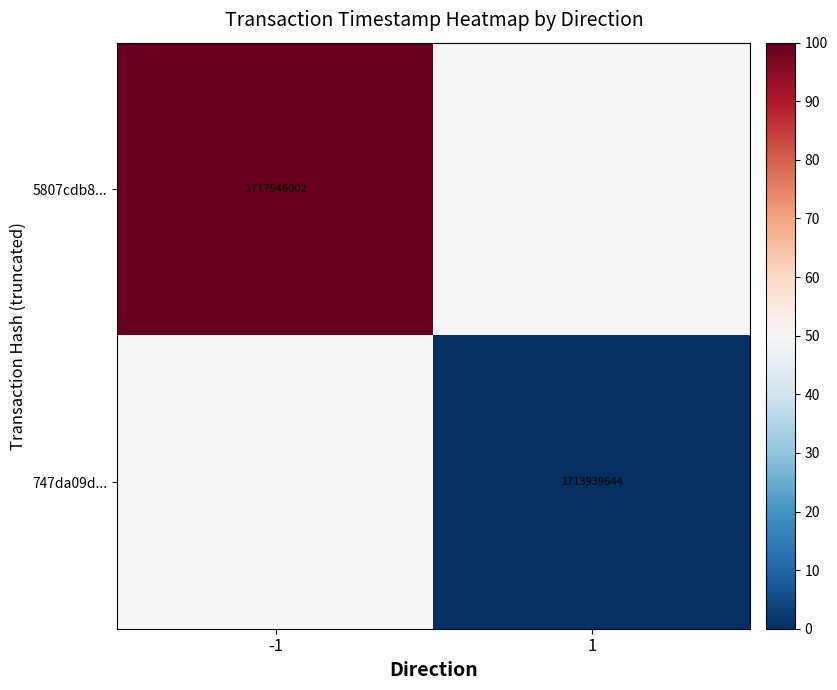

True or false: 747da09d... has a value of -18 at 1.

False